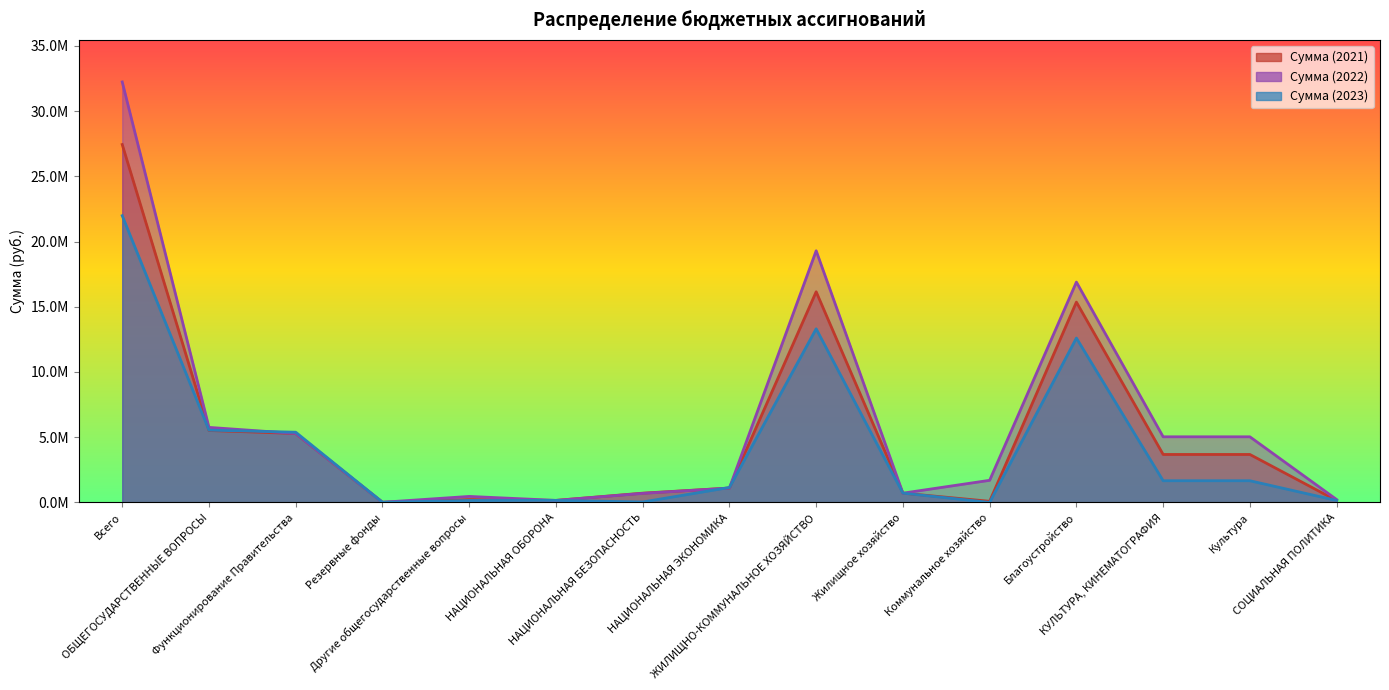

At which category does Сумма (2021) reach its first local peak?

Другие общегосударственные вопросы